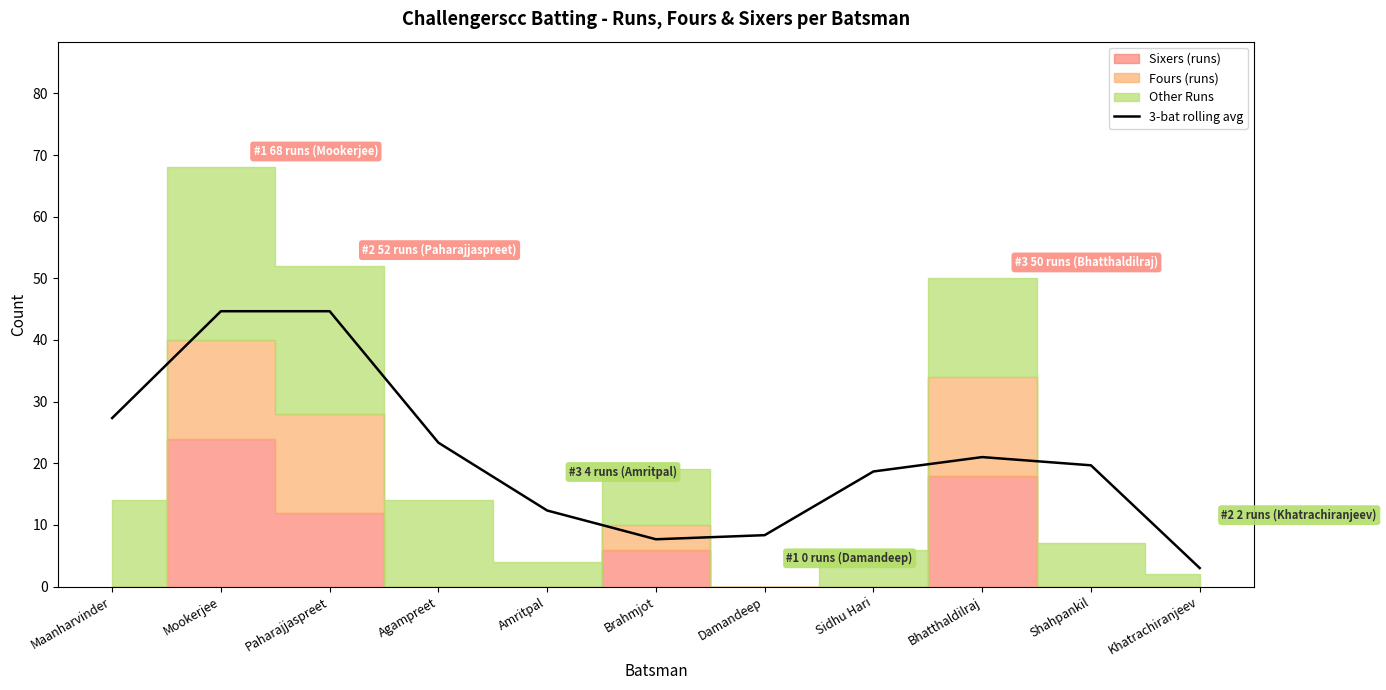

The value of 3-bat rolling avg at Amritpal is 12.3. True or false?

True